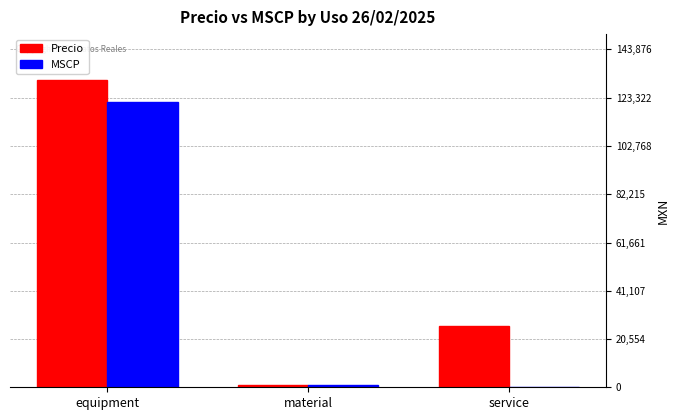

What is the approximate value of Precio at equipment?

130796.0